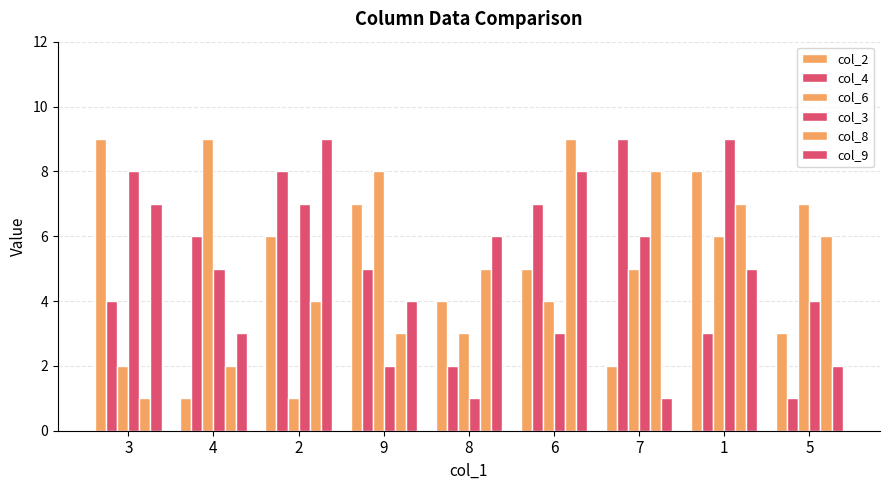

Between 4 and 2, which is larger?

2